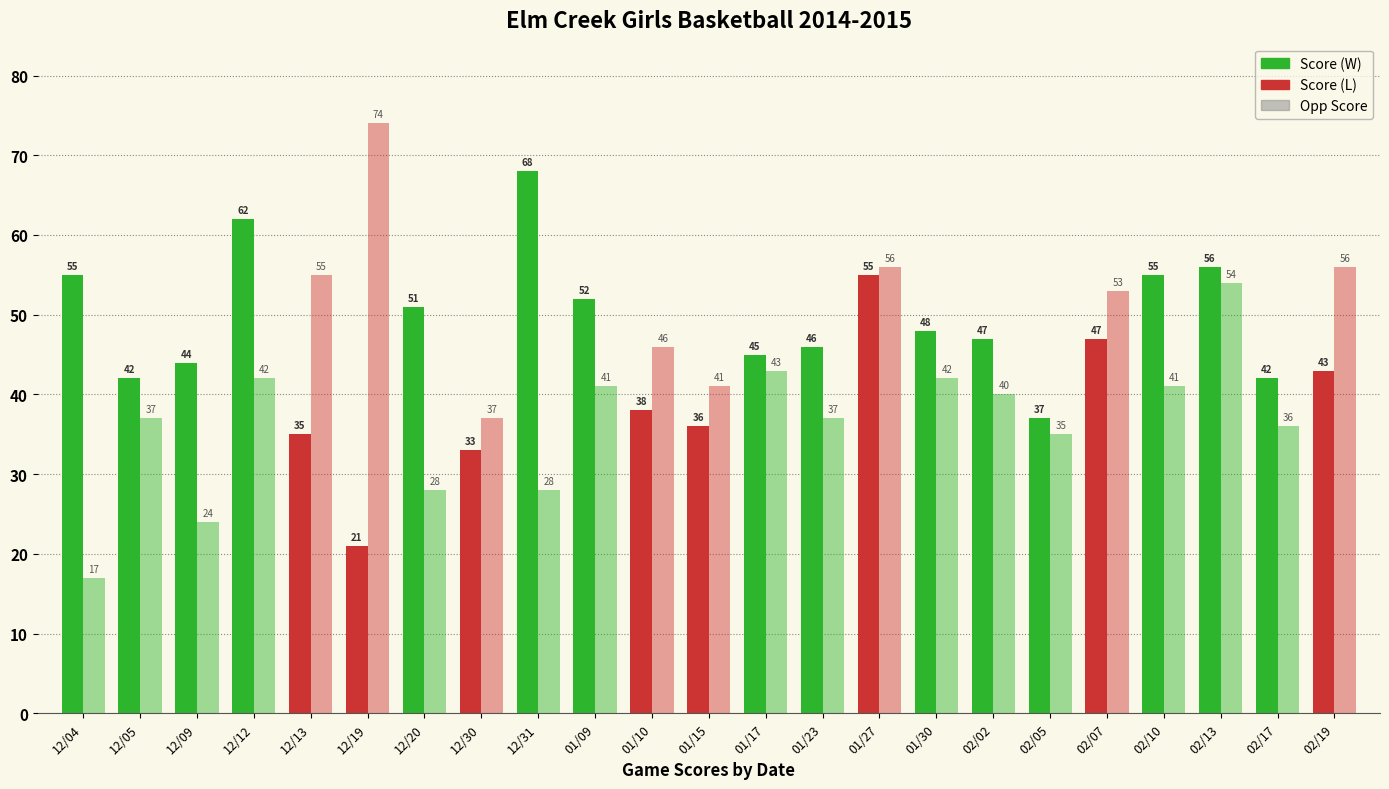

The Score series shows 55 at 12/04. True or false?

True